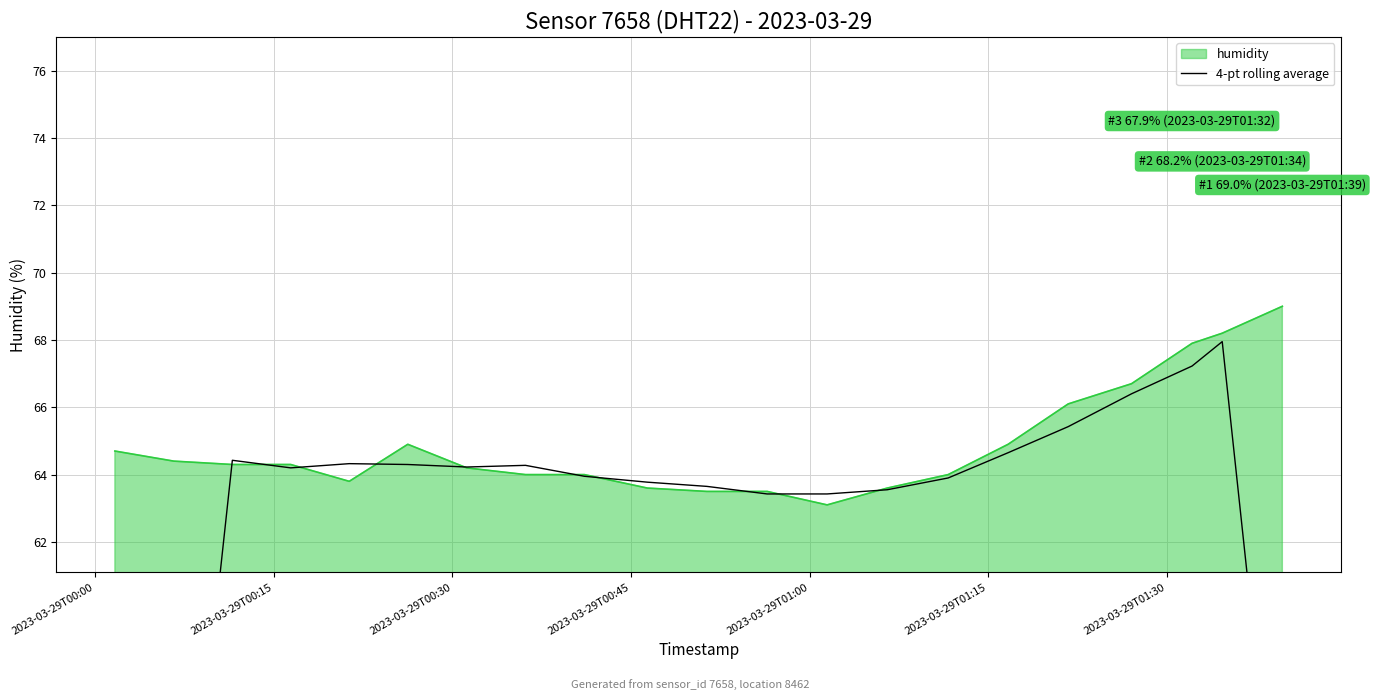

What is the minimum value for humidity?

63.1